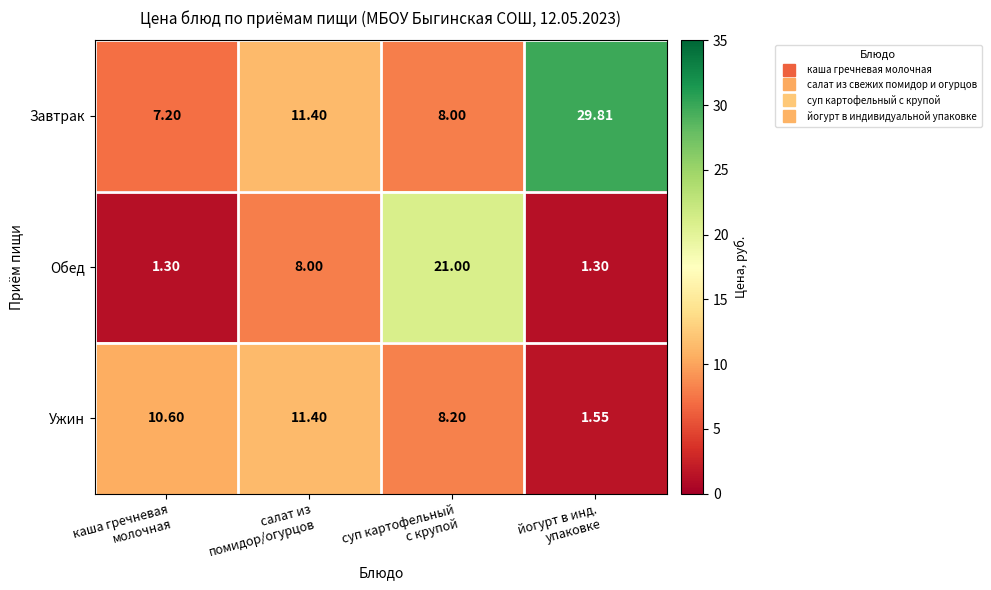

Which series has the widest spread of values?

Завтрак